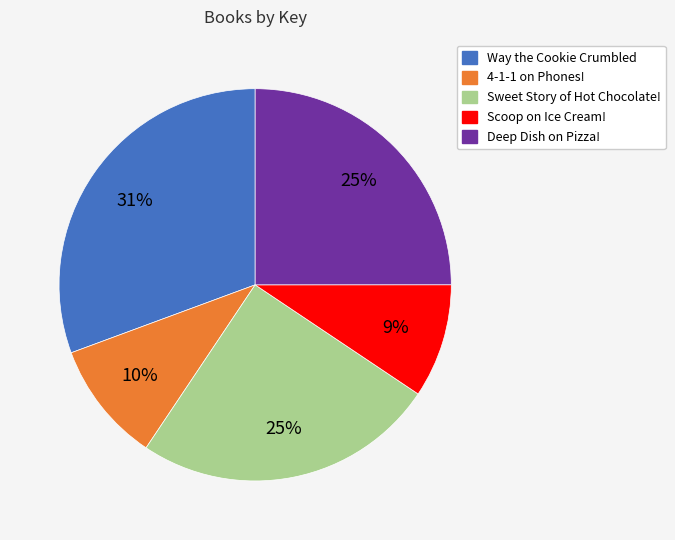

Count the number of slices in the pie.

5